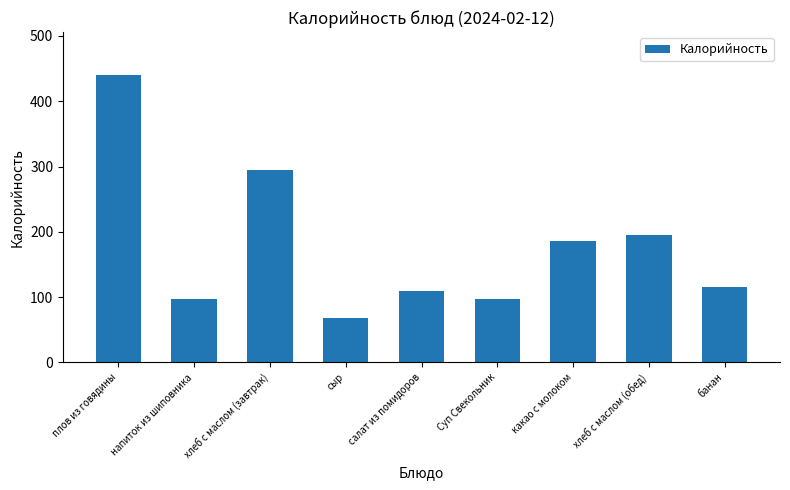

Reading left to right, what are all the values shown in this chart?

440.0	97.0	295.5	68.6	110.0	97.0	186.0	195.5	115.0